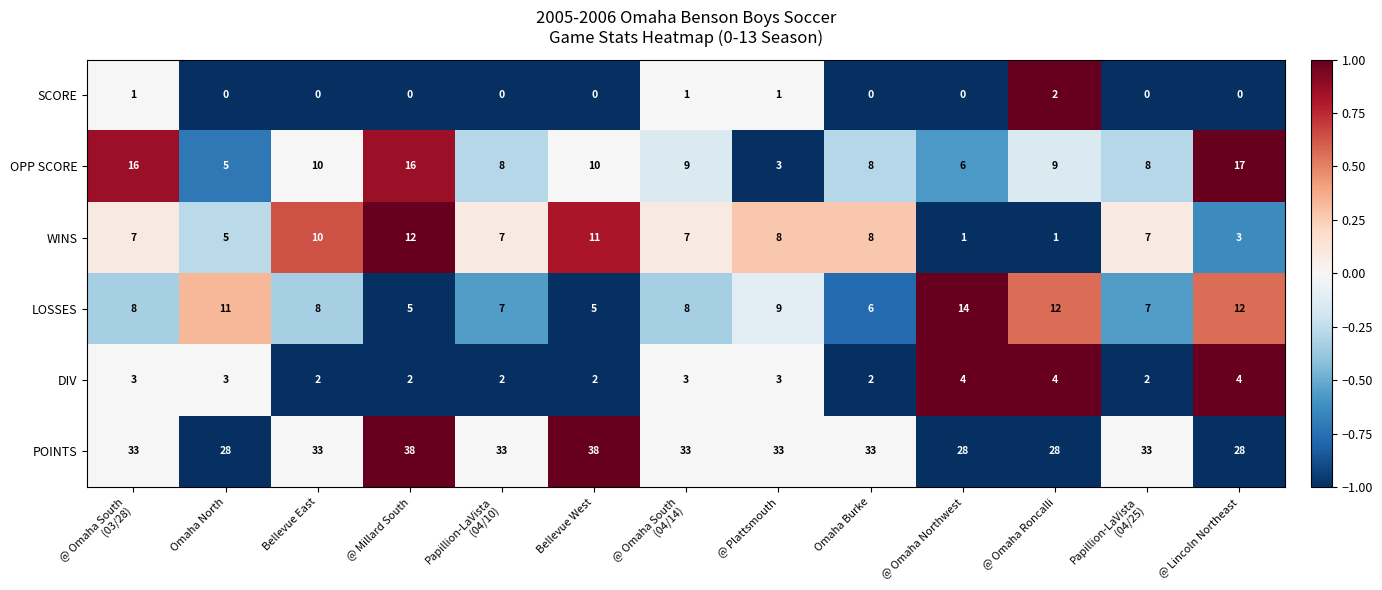

Is it true that WINS equals 5 at @ Lincoln Northeast?

False